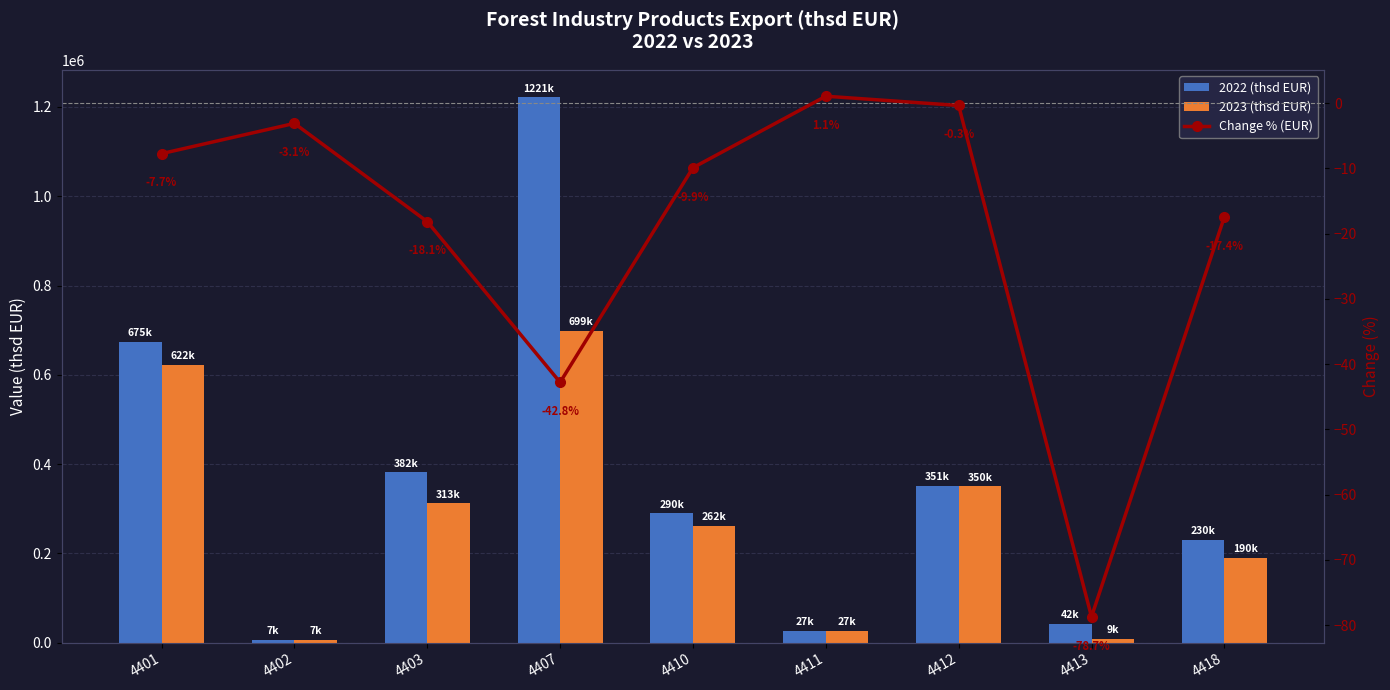

Reading left to right, what are all the values shown in this chart?

2022 (thsd EUR): 674506.2	7151.4	381947.1	1221199.4	290353.7	26885.6	351334.2	42251.5	230163.8
2023 (thsd EUR): 622424.6	6930.9	312642.6	698695.5	261664.5	27176.5	350136.1	8987.2	190045.1
Change % (EUR): -7.7	-3.1	-18.1	-42.8	-9.9	1.1	-0.3	-78.7	-17.4